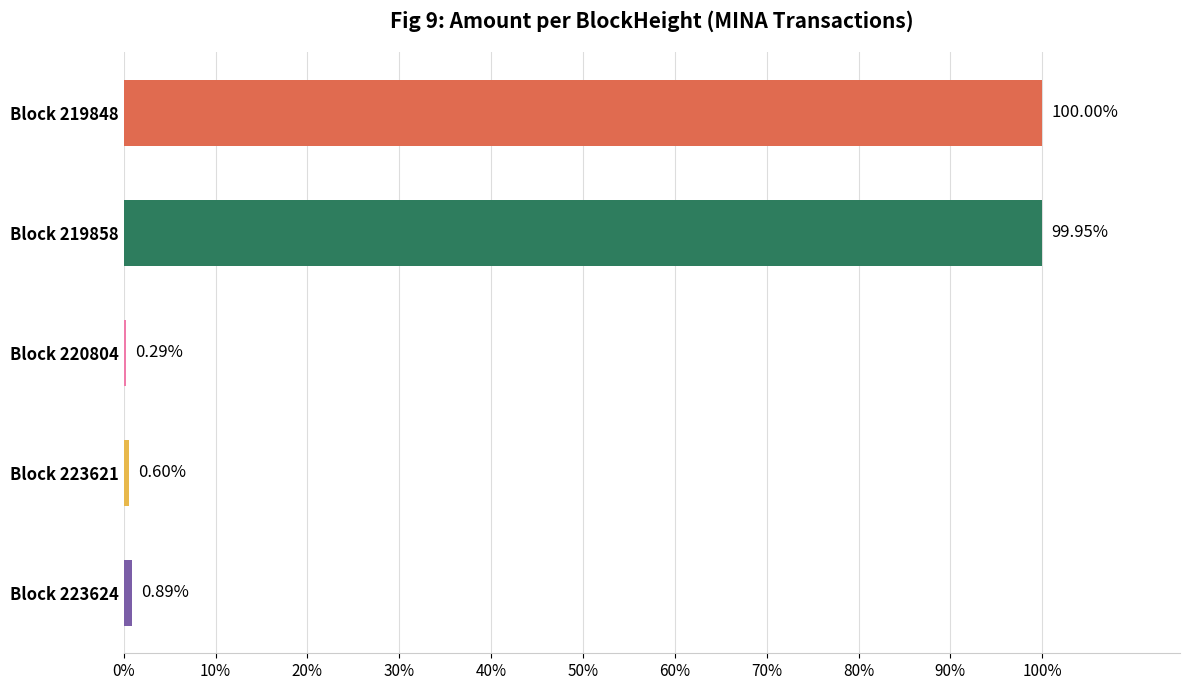

What is the change in value from Block 223624 to Block 223621?

-0.3